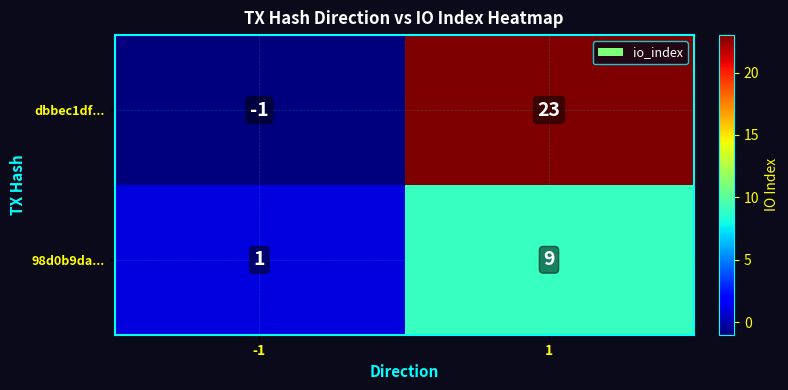

At which category is the sum across all series the highest?

1